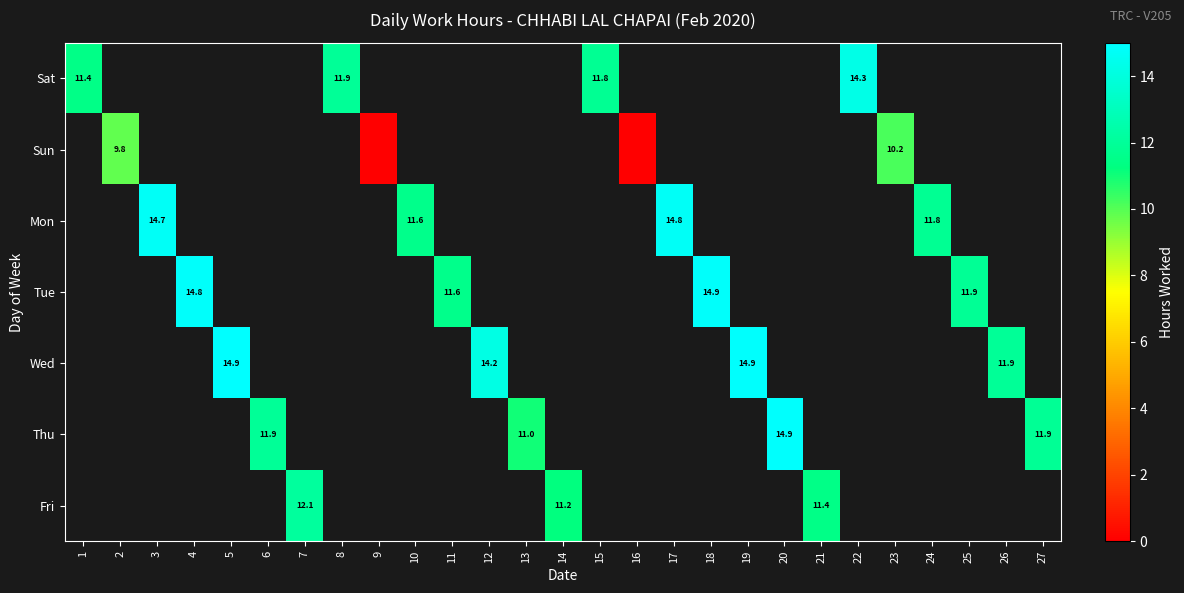

At which label does row_0 reach its peak?

22